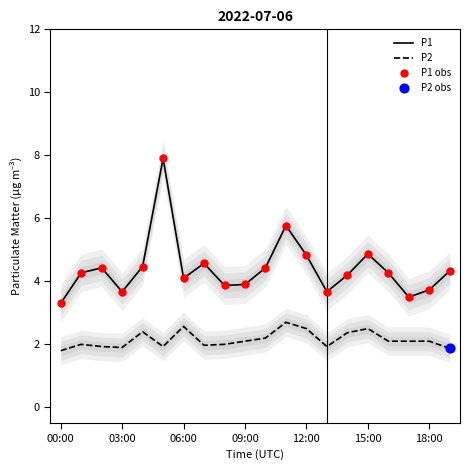

Is it true that P2 equals 0.5 at 00:00?

False